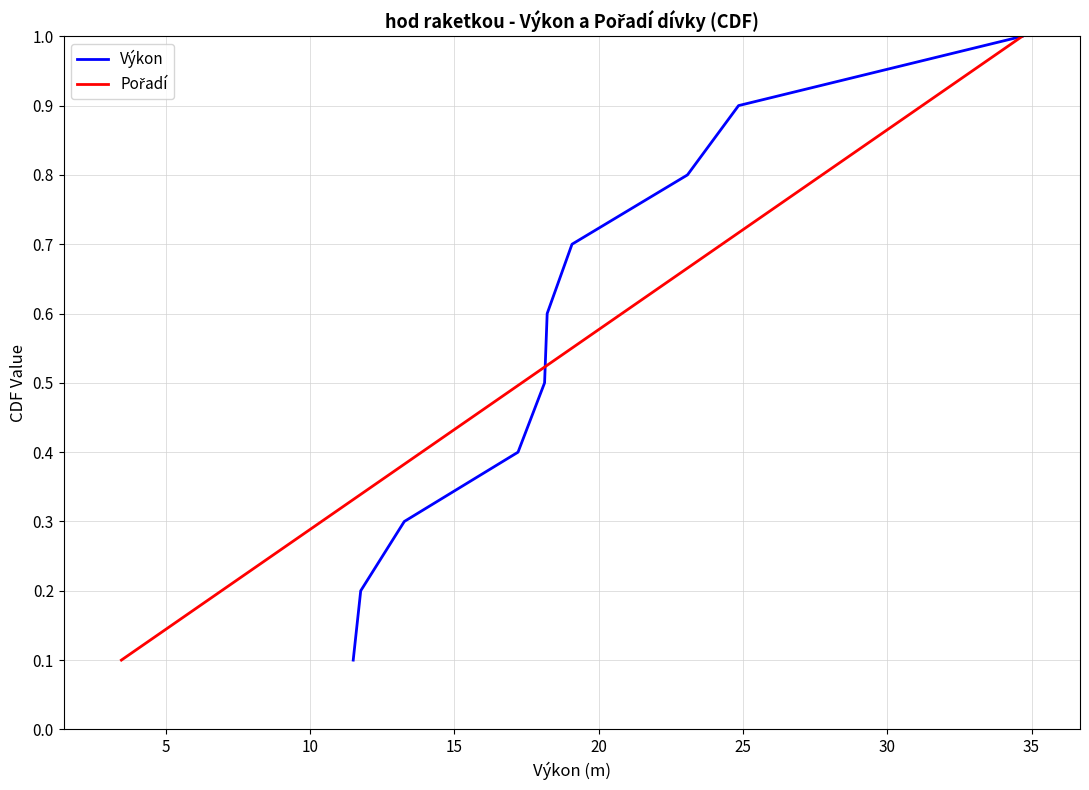

At 5, list the series in order from smallest to largest.

Výkon, Pořadí